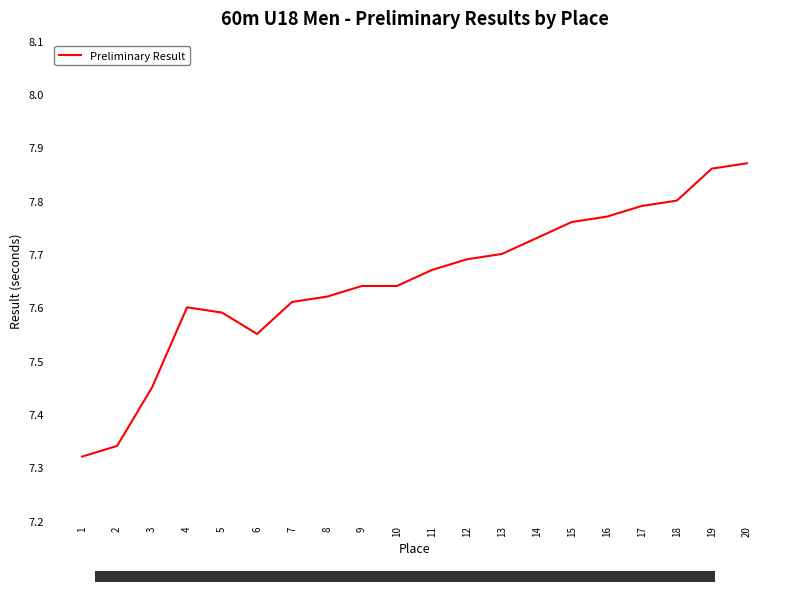

Between 12 and 18, which is larger?

18